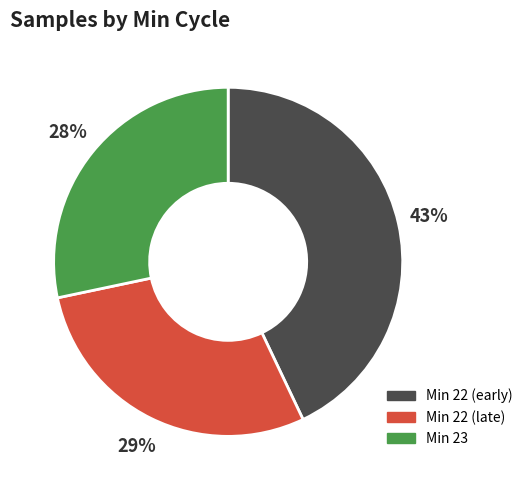

Does any single category account for the majority?

No